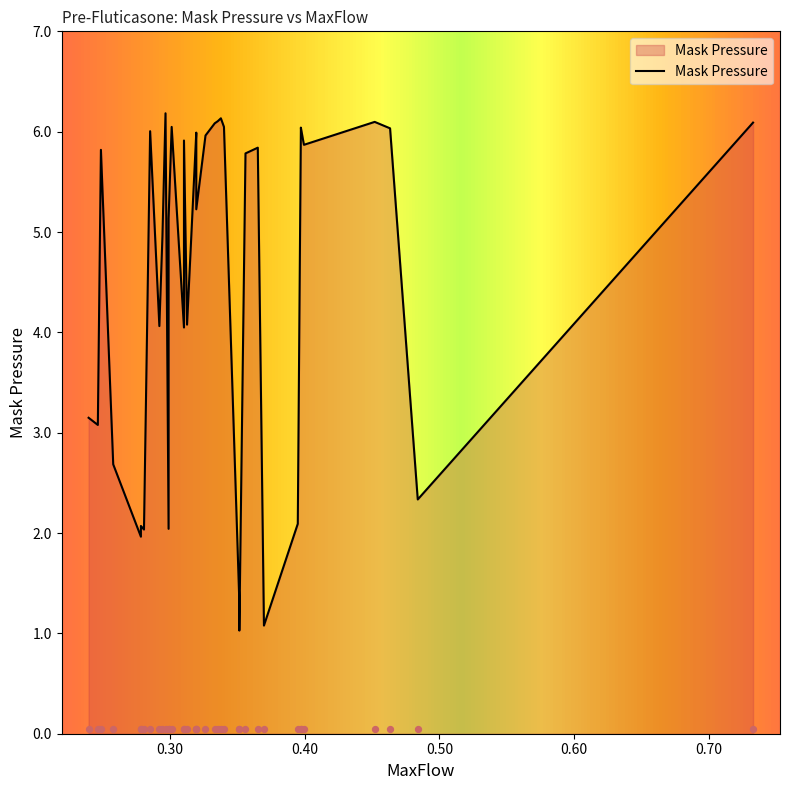

What is the change in value from 0.292163 to 0.319553?

+1.9